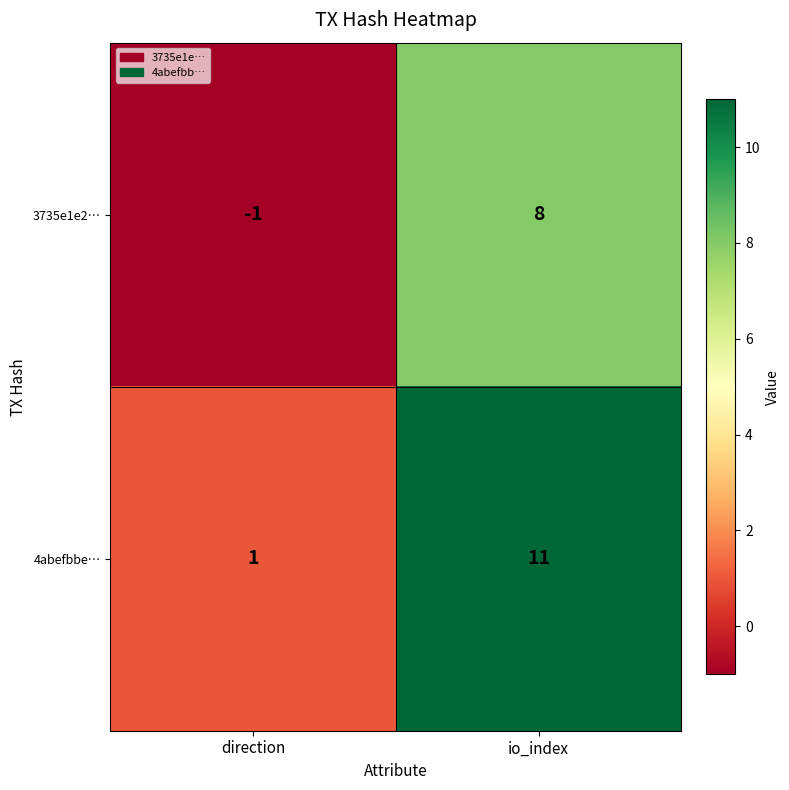

Where is 3735e1e2… nearest to the value 3?

direction